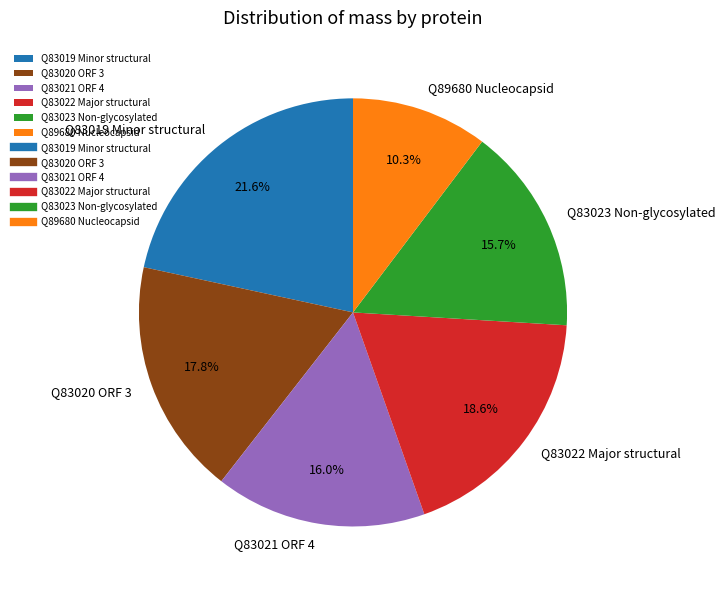

Is Q83023 Non-glycosylated the majority of the pie?

No